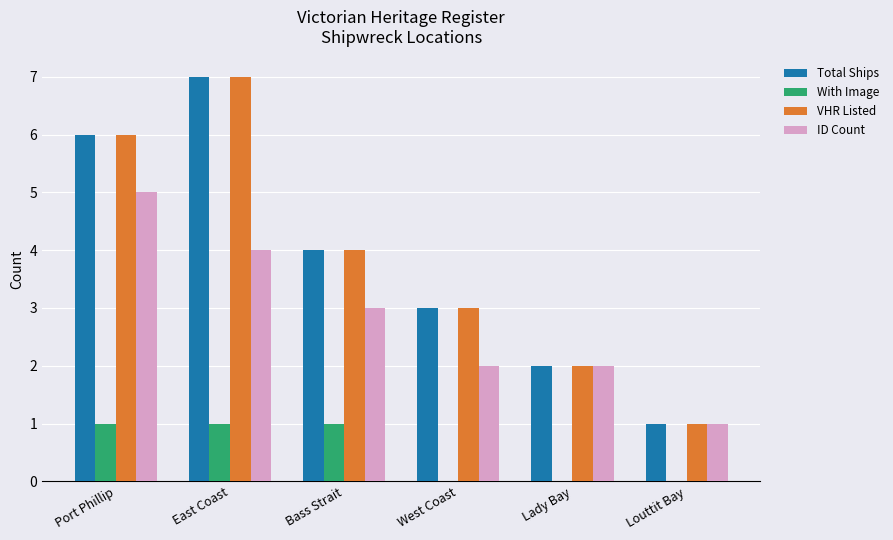

At which label does Total Ships first exceed 4?

Port Phillip